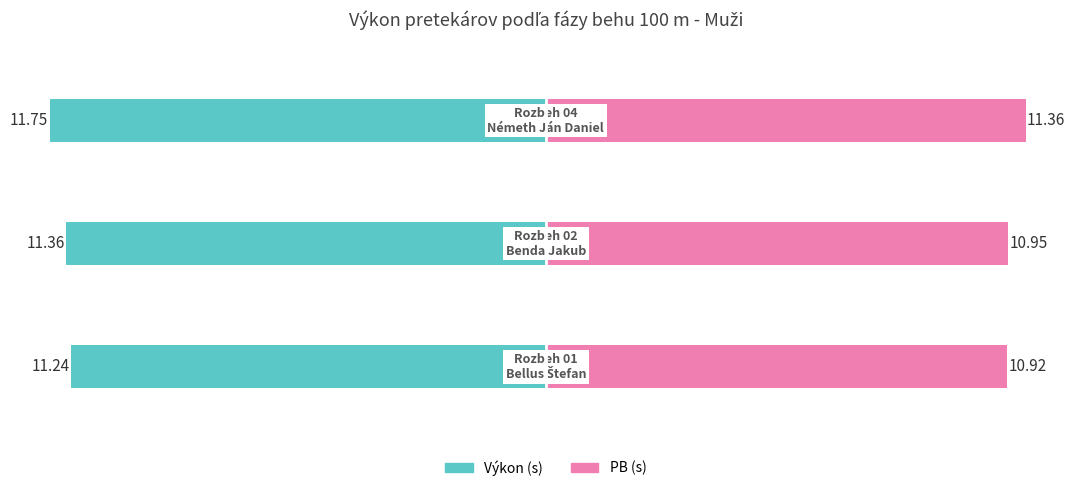

Are the bars grouped side by side (vs. stacked)?

Yes